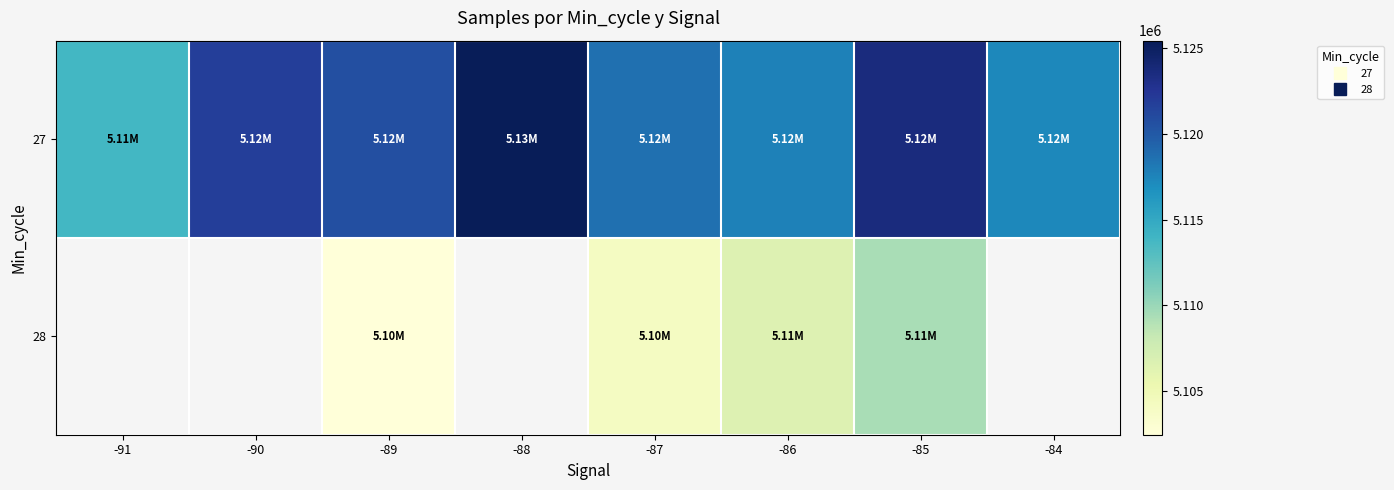

What is the total value across all series at -89?

10223101.0